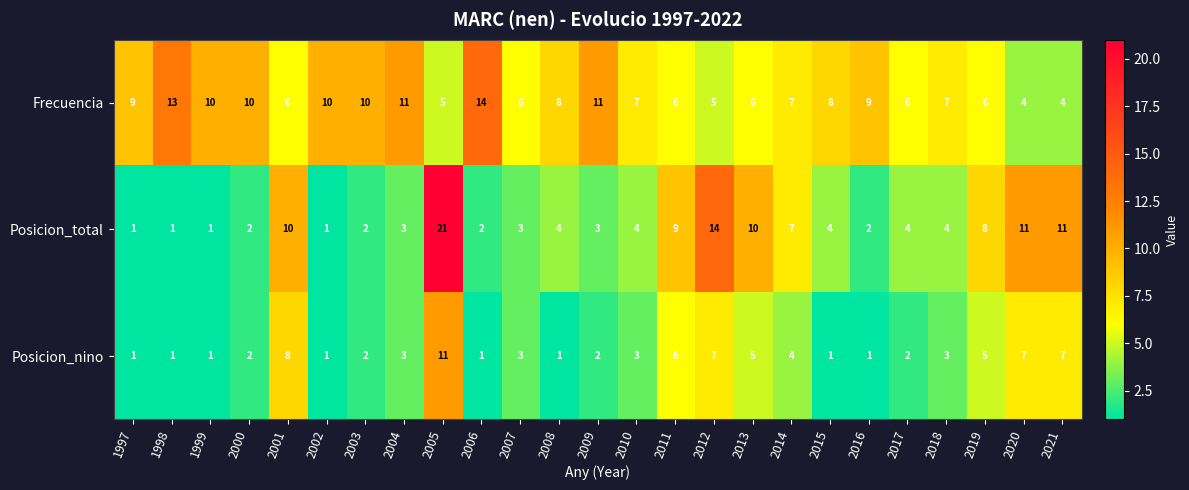

List the series in order of their peak value, highest first.

Posicion_total, Frecuencia, Posicion_nino